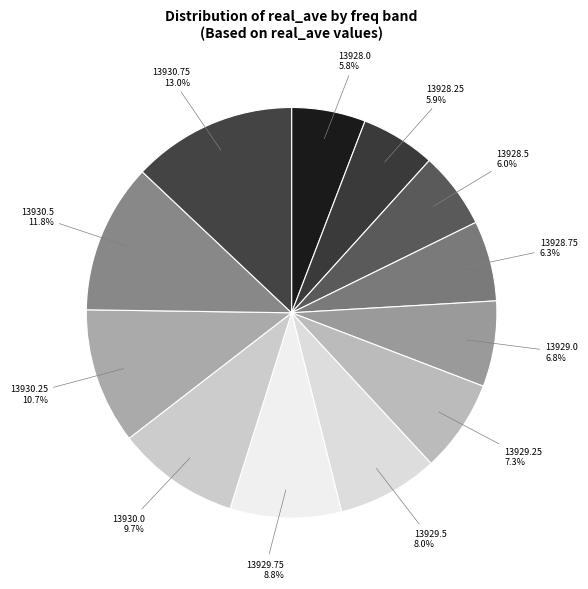

True or false: 13928.0 accounts for 6% of the total.

True